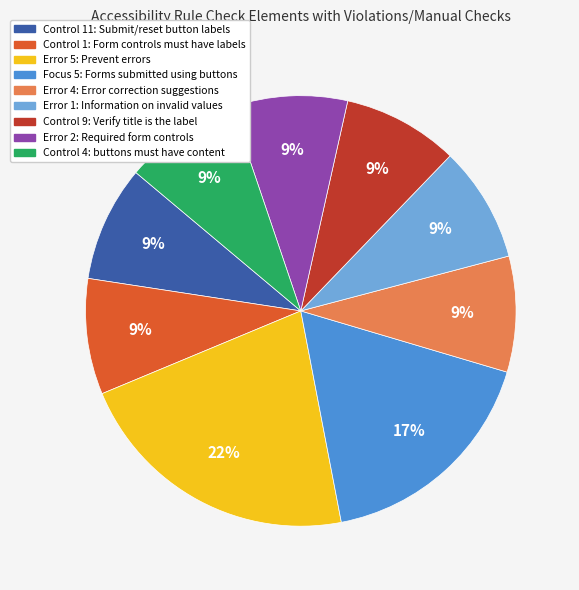

Which has a higher value, Error 5: Prevent errors or Error 1: Information on invalid values?

Error 5: Prevent errors